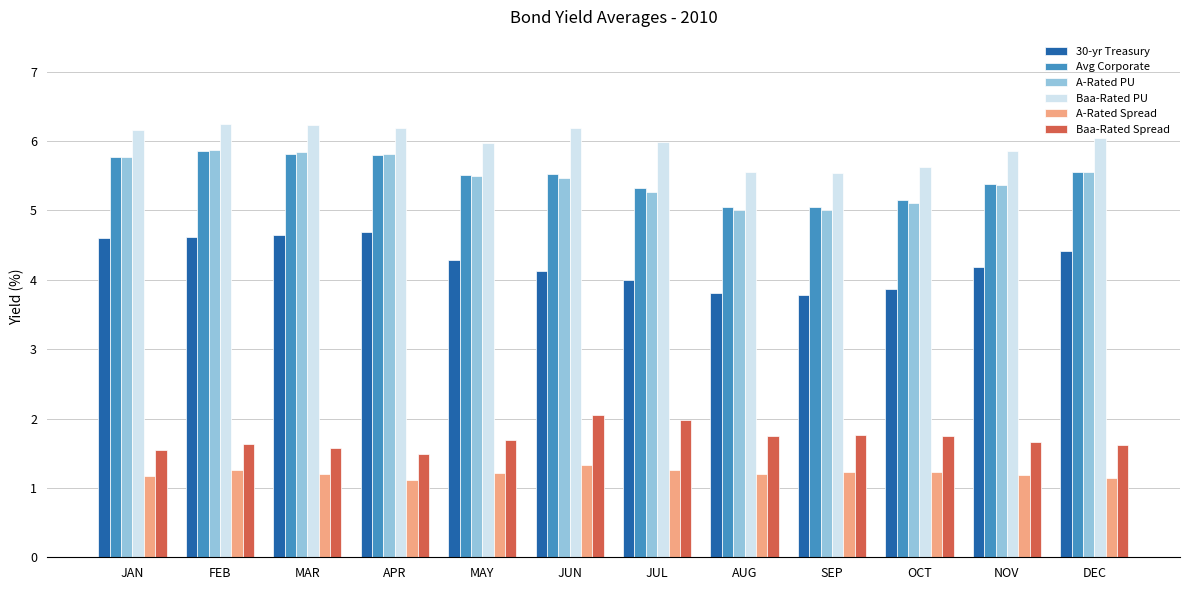

True or false: A-Rated PU has a value of 5.8 at APR.

True